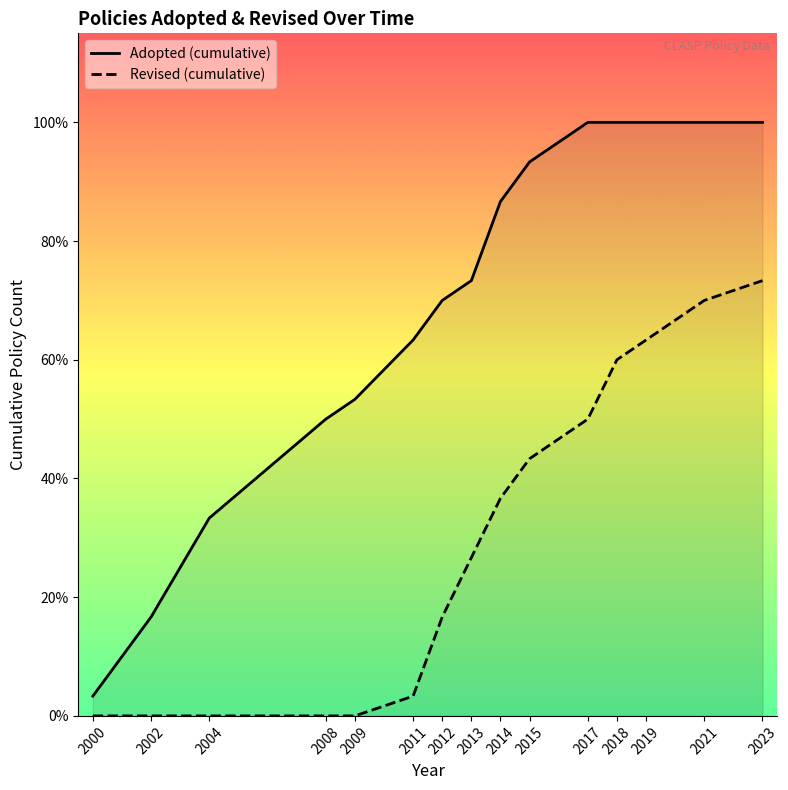

Rank the categories by Revised (cumulative) value from highest to lowest.

2023, 2021, 2019, 2018, 2017, 2015, 2014, 2013, 2012, 2011, 2000, 2002, 2004, 2008, 2009